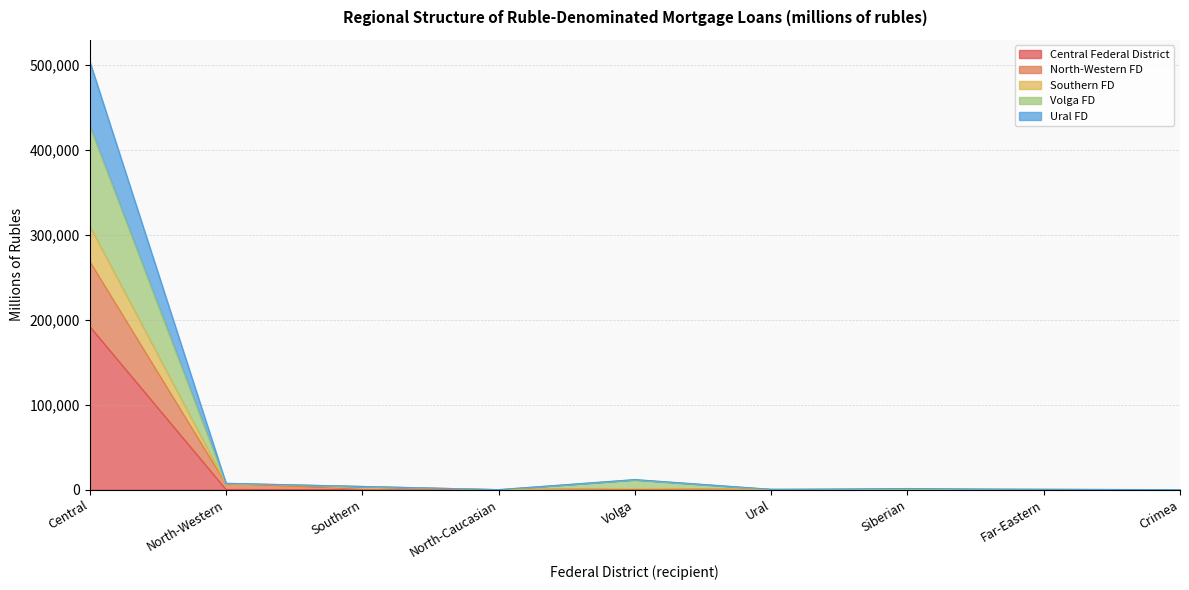

What are all the series names shown in the legend?

Central Federal District, North-Western FD, Southern FD, Volga FD, Ural FD